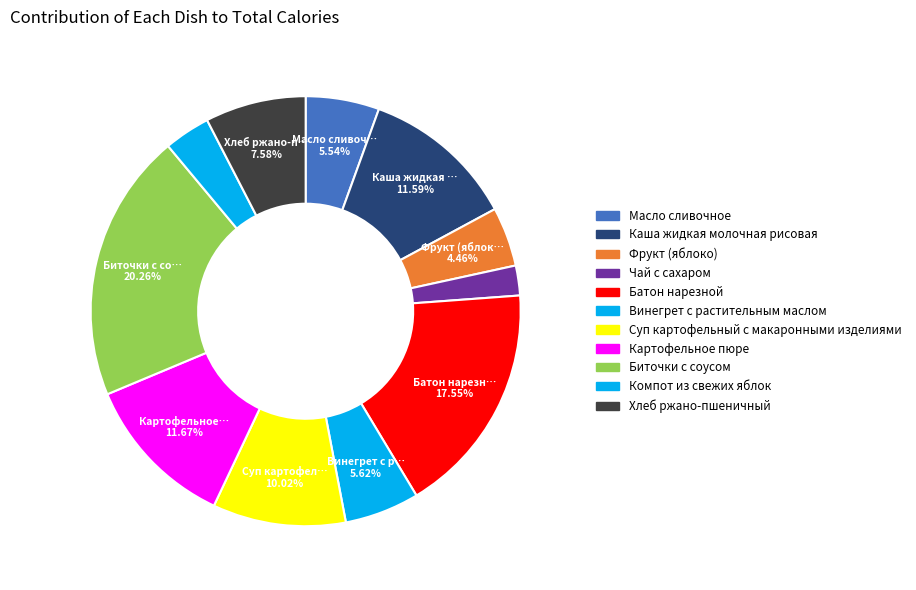

What is the total percentage of Масло сливочное and Фрукт (яблоко)?

10.0%